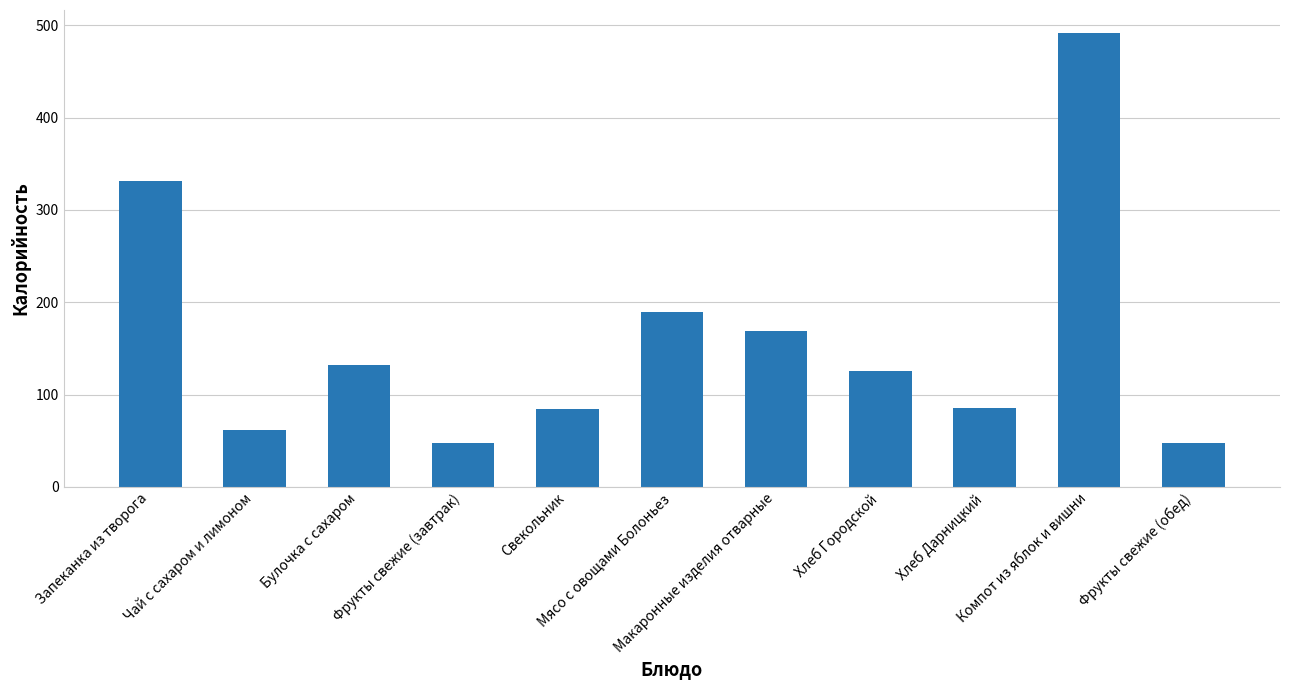

True or false: the data shows 75.1 at Фрукты свежие (завтрак).

False